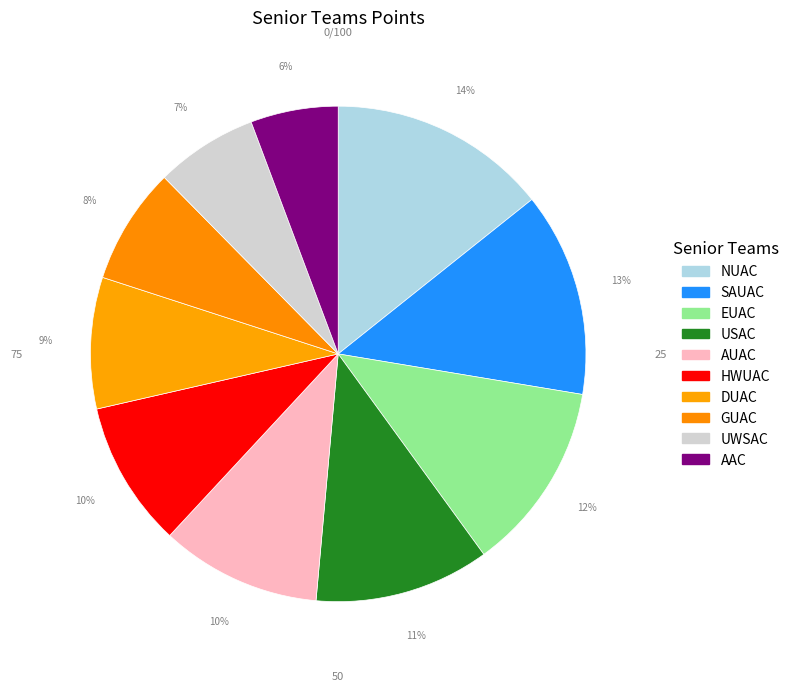

Count the number of slices in the pie.

10